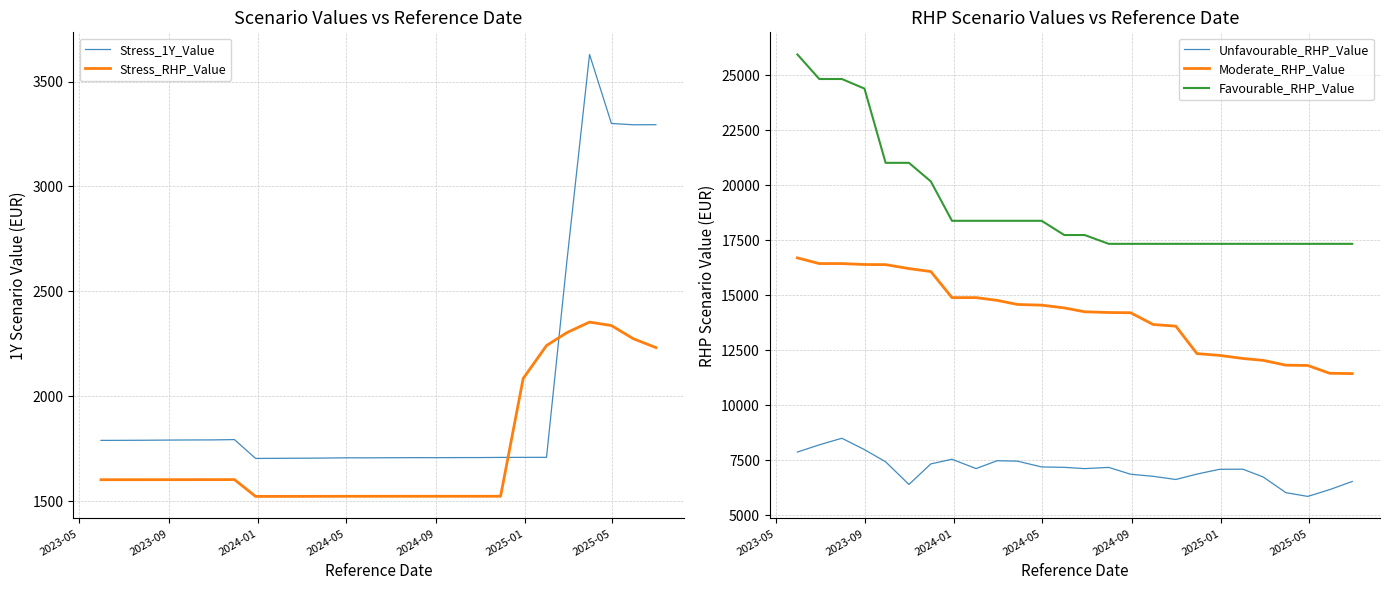

Which series has the largest range (max minus min)?

Favourable_RHP_Value